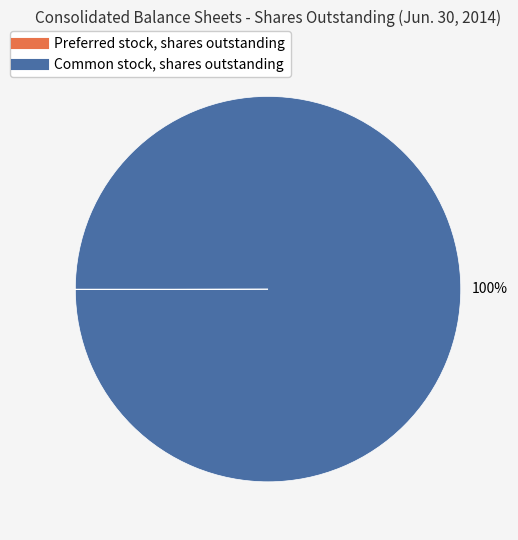

What is the largest slice in the pie chart?

Common stock, shares outstanding